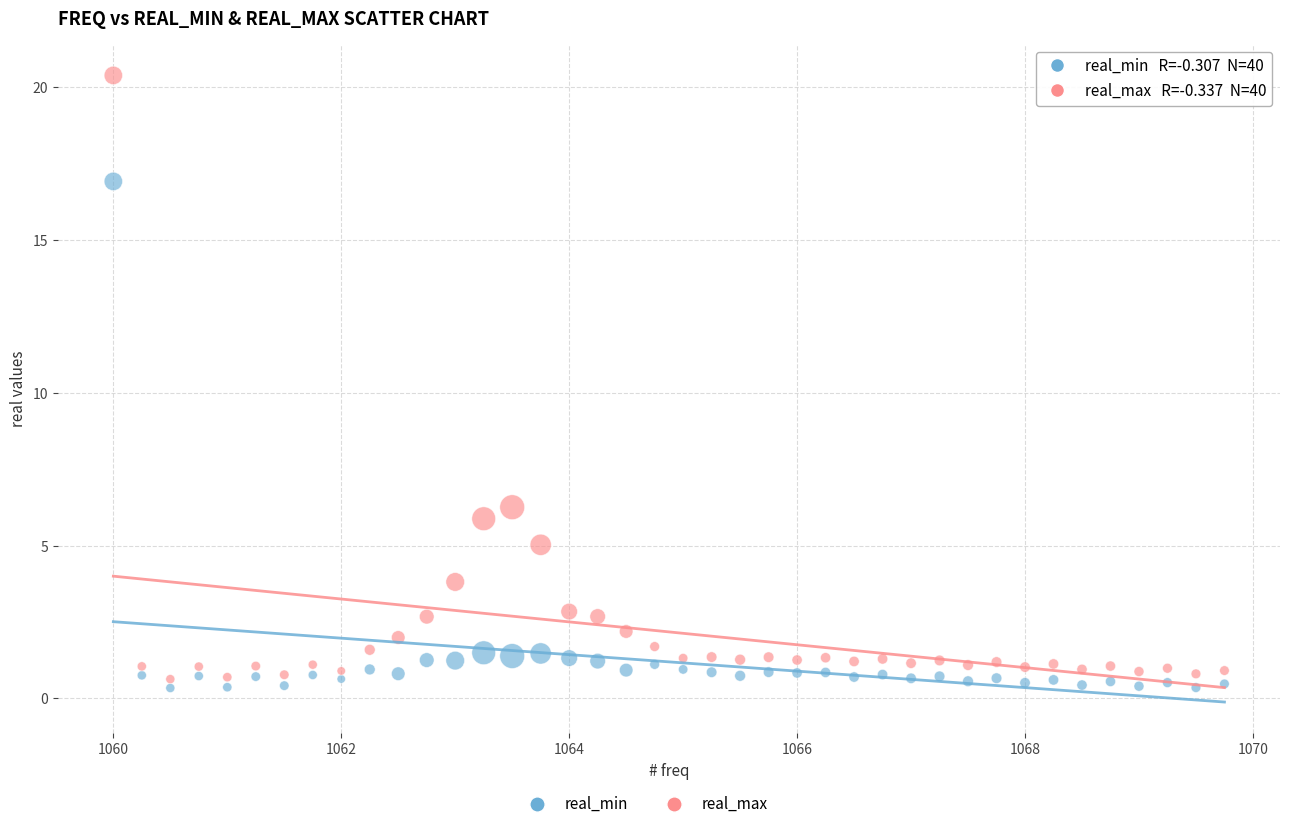

What is the X range (max minus min) for the scatter plot?

9.8